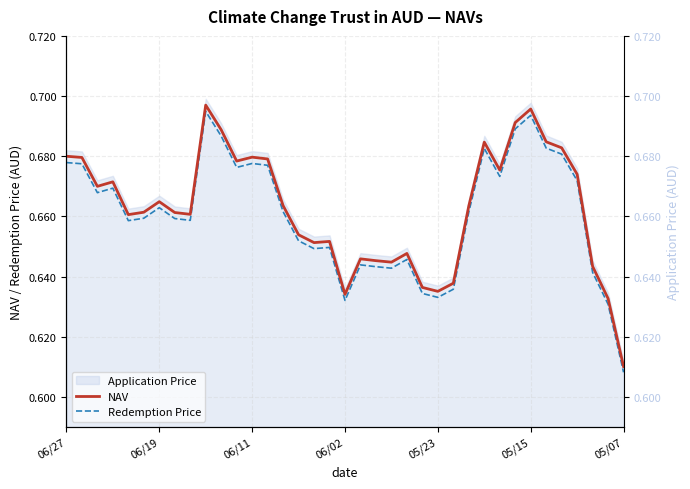

True or false: Redemption Price and NAV intersect in this chart.

False